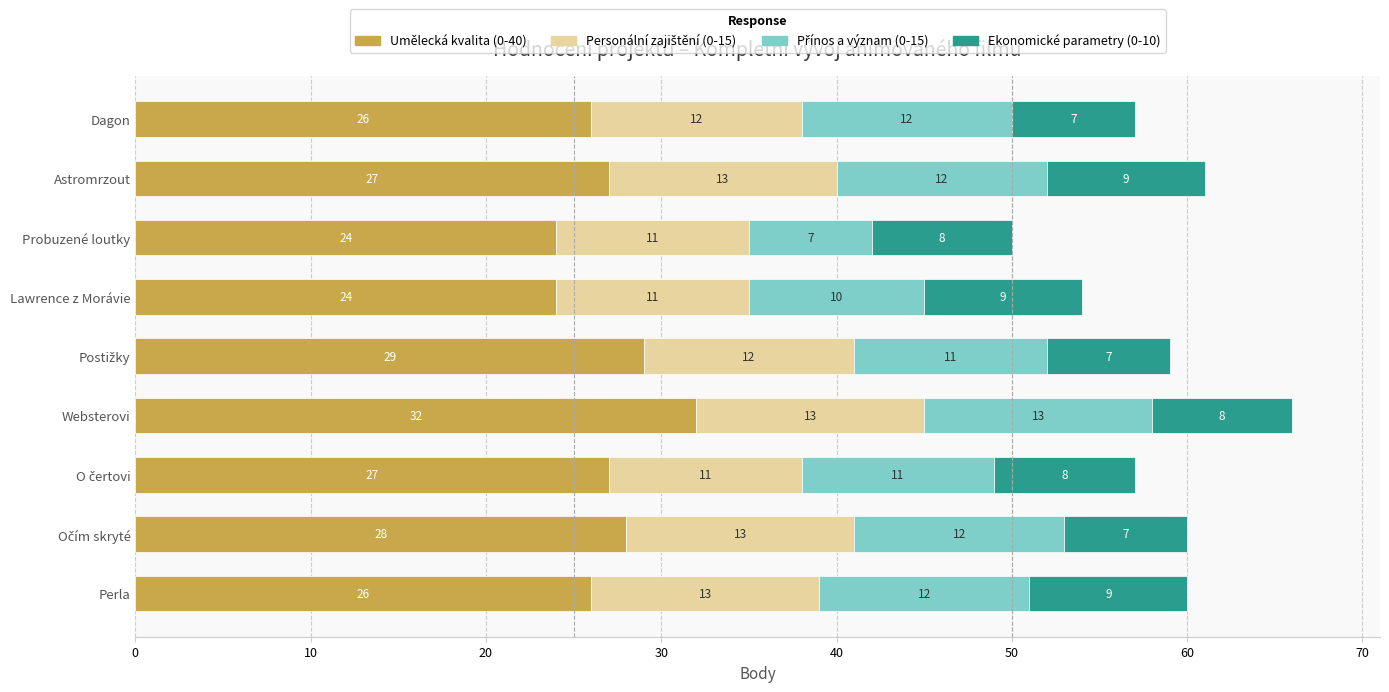

What is the minimum value for Umělecká kvalita (0-40)?

24